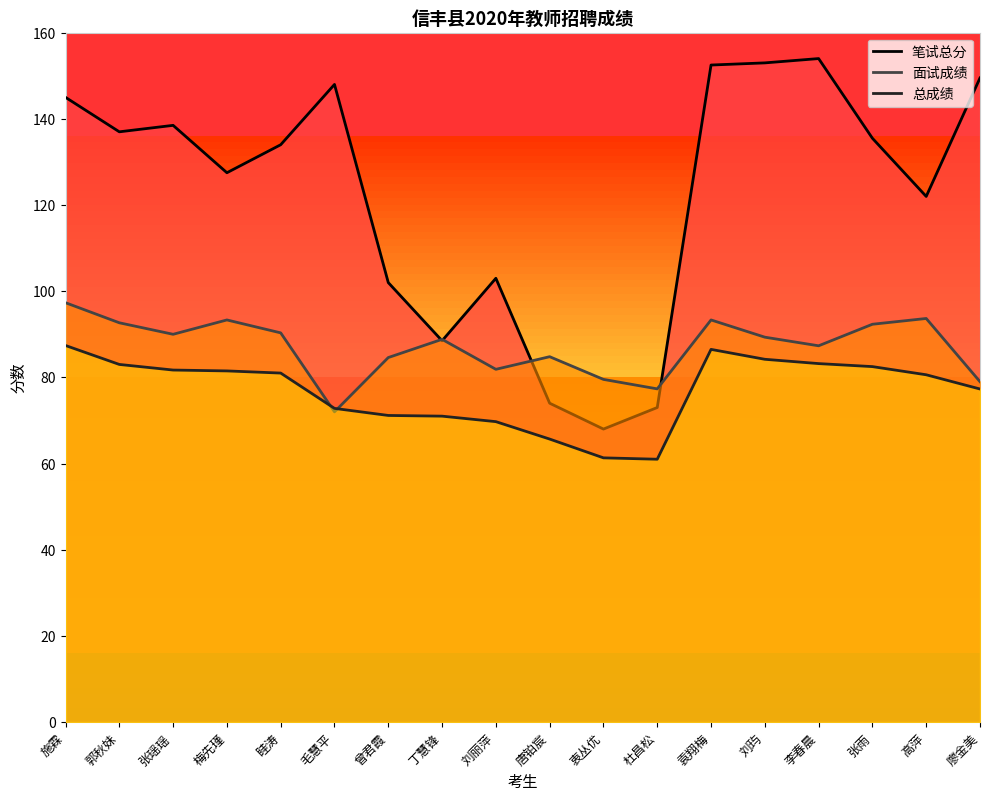

List the labels in order of 总成绩 value, largest first.

施霖, 袁翔梅, 刘玙, 李春晨, 郭秋妹, 张雨, 张瑶瑶, 梅先瑾, 眭涛, 高萍, 廖金美, 毛慧平, 曾君霞, 丁慧锋, 刘丽萍, 唐铂宸, 衷丛优, 杜昌松